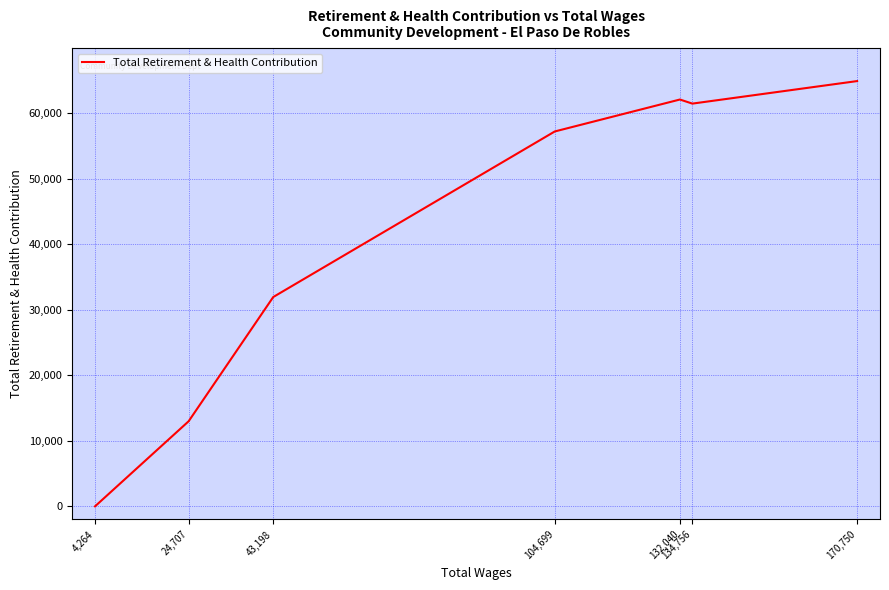

Where is the data nearest to the value 32443?

43,198